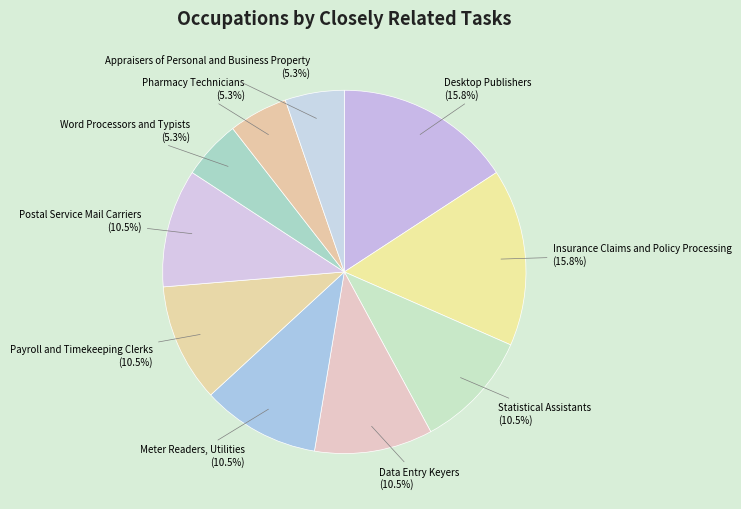

Count the number of slices in the pie.

10